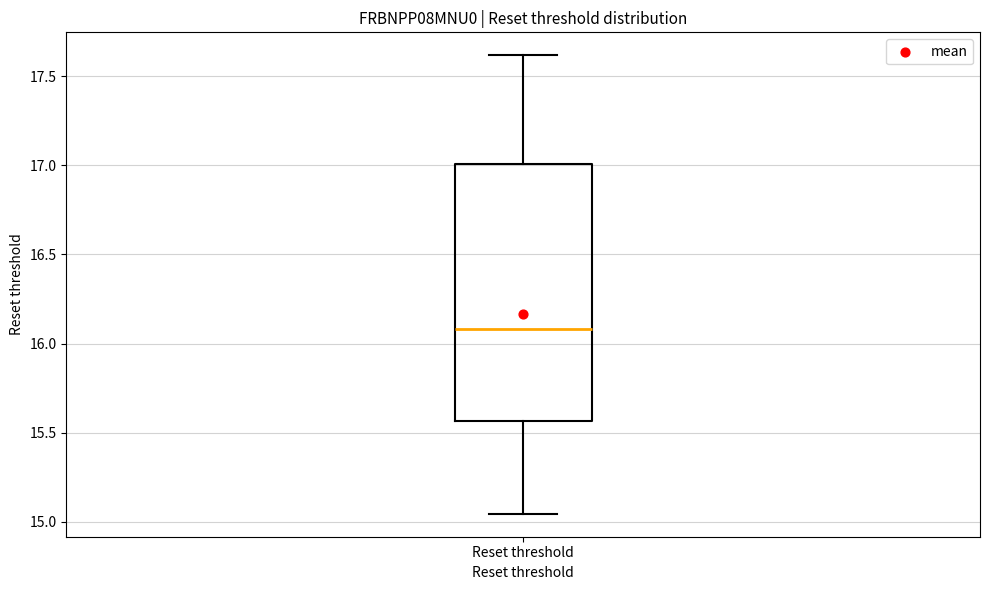

Transcribe this box plot: give where the median line is, the range the box spans, and where the two whiskers end, as read against the y-axis. The values are not printed on the chart, so give them approximately, as read against the axis.

median 16.10, box 15.55 to 17.00, whiskers 15.05 to 17.60